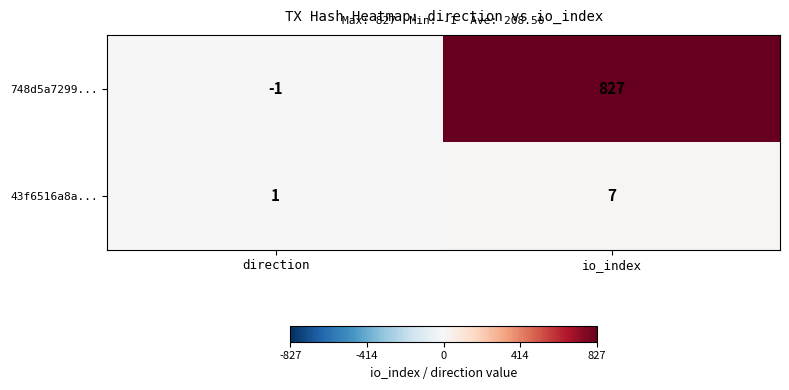

What value does the 748d5a7299... series have at io_index, to the nearest 10?

830